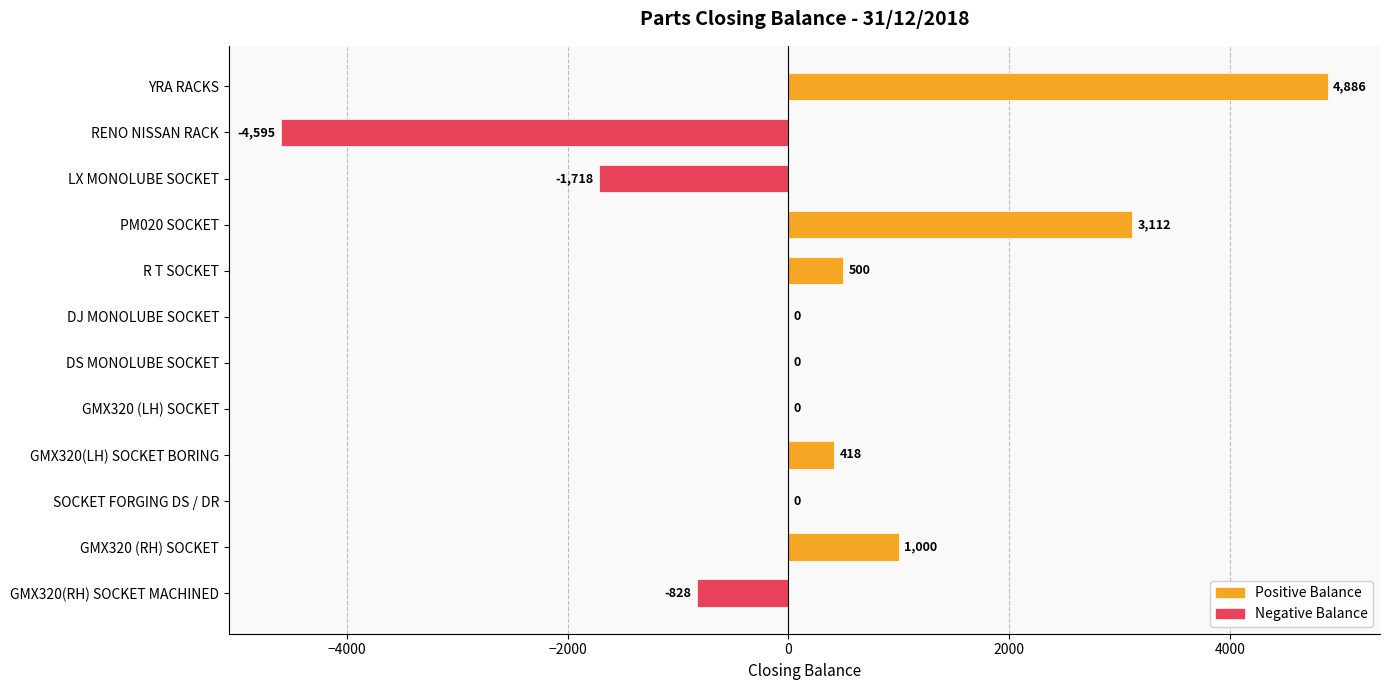

What is the change in value from GMX320 (RH) SOCKET to GMX320(RH) SOCKET MACHINED?

-1828